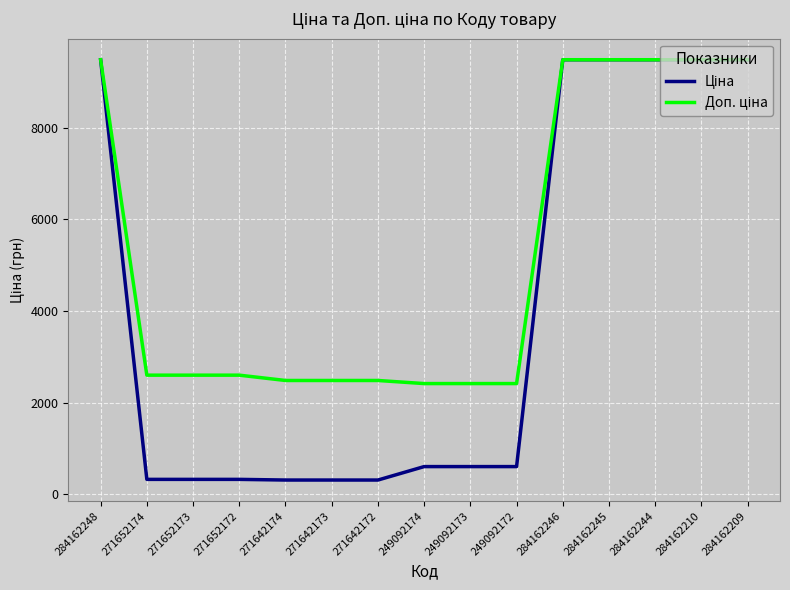

What is the total value across all series at 271652172?

2923.1